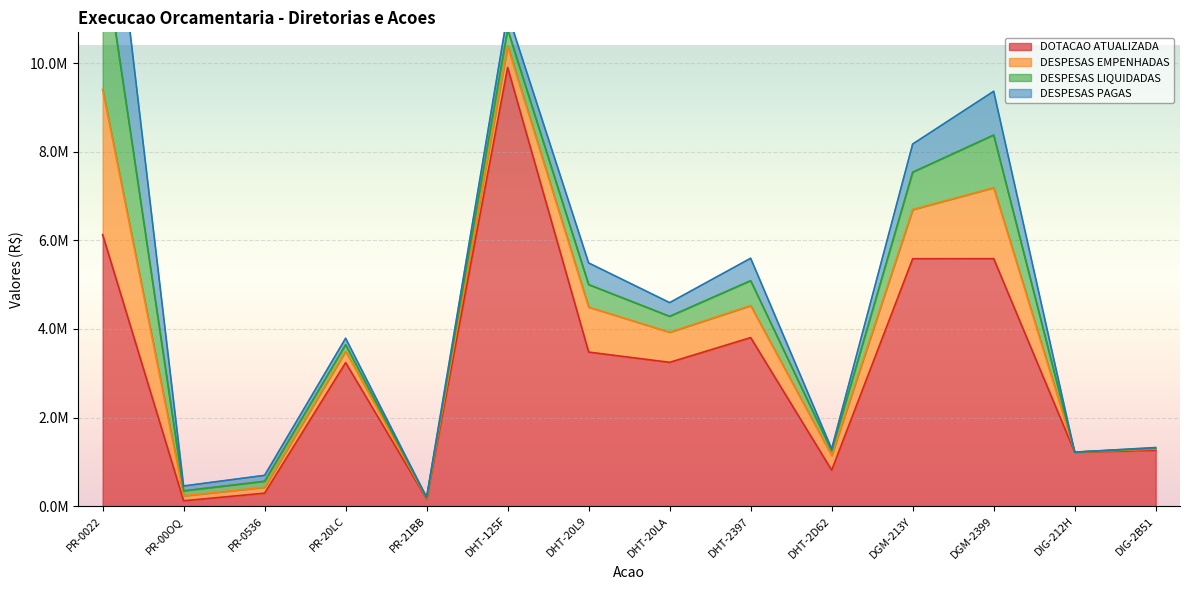

How many values in the DOTACAO ATUALIZADA series are below 3246862?

7